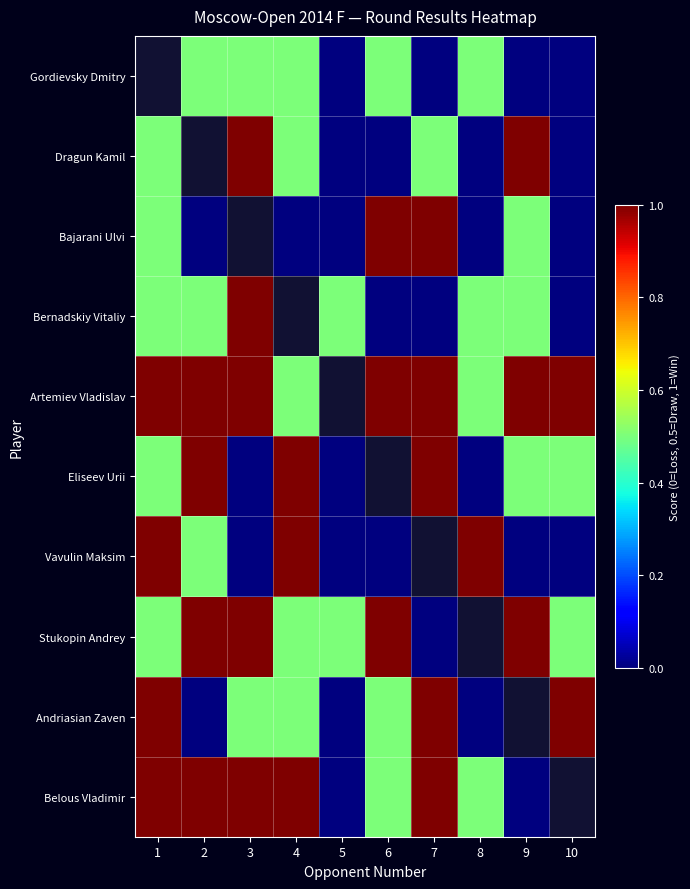

What is the maximum value shown in the chart?

1.0